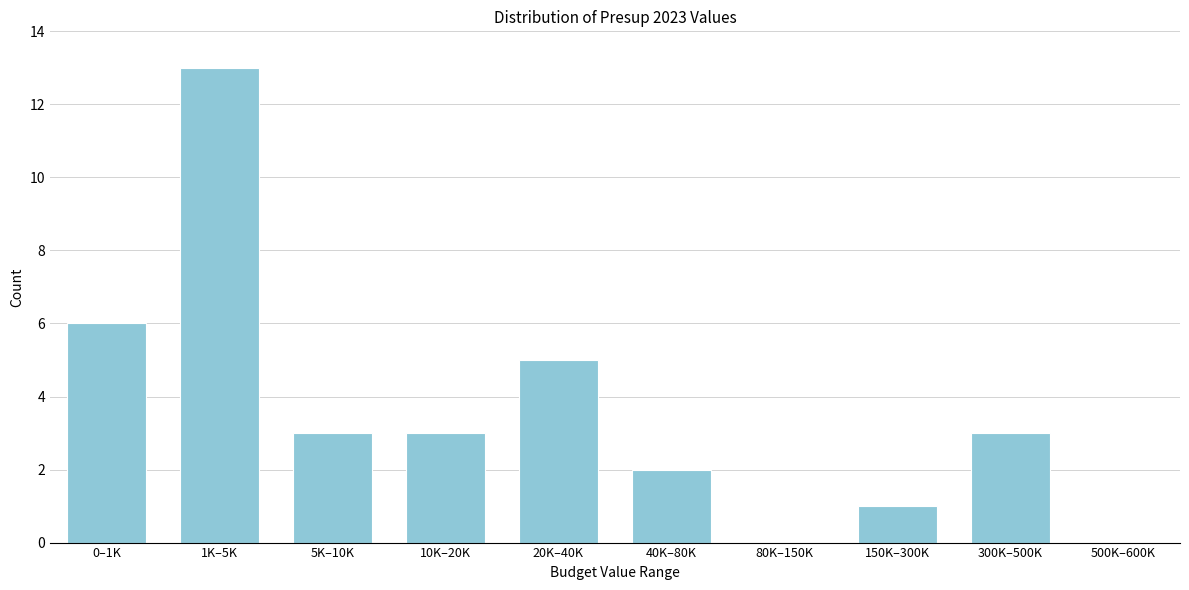

Reading left to right, transcribe all the data shown in this chart.

0–1K=6	1K–5K=13	5K–10K=3	10K–20K=3	20K–40K=5	40K–80K=2	80K–150K=0	150K–300K=1	300K–500K=3	500K–600K=0